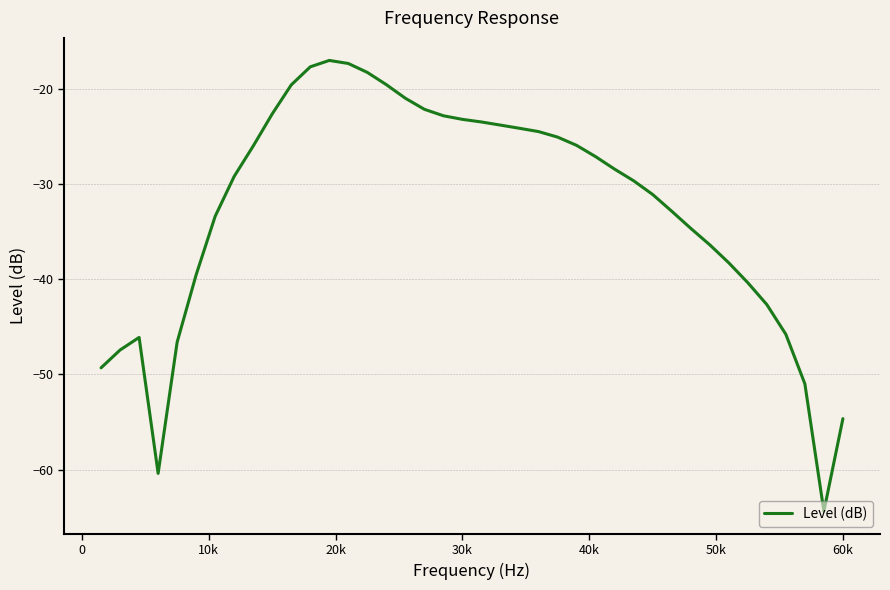

What is the smallest value displayed?

-64.4